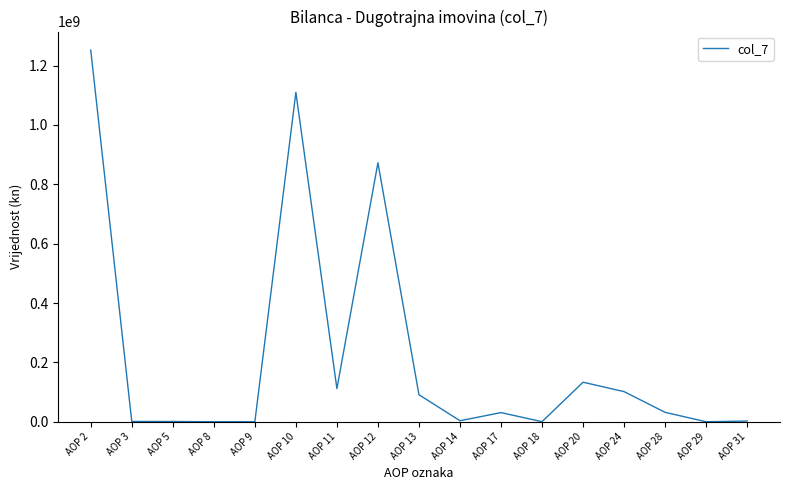

What is the sum of the values at AOP 20 and AOP 3?

134230819.4